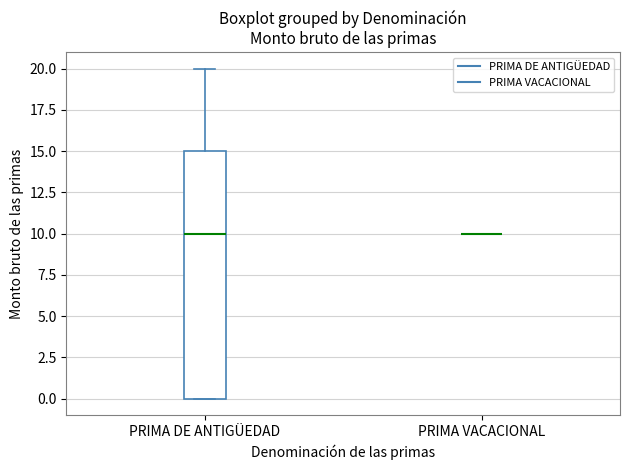

Reading left to right, read every box against the y-axis: the position of its median line, the range the box covers, and the ends of its whiskers. The values are not printed on the chart, so give them approximately, as read against the axis.

PRIMA DE ANTIGÜEDAD: median 10, box 0 to 15, whiskers 0 to 20
PRIMA VACACIONAL: box collapsed to a line at 10, whiskers 10 to 10